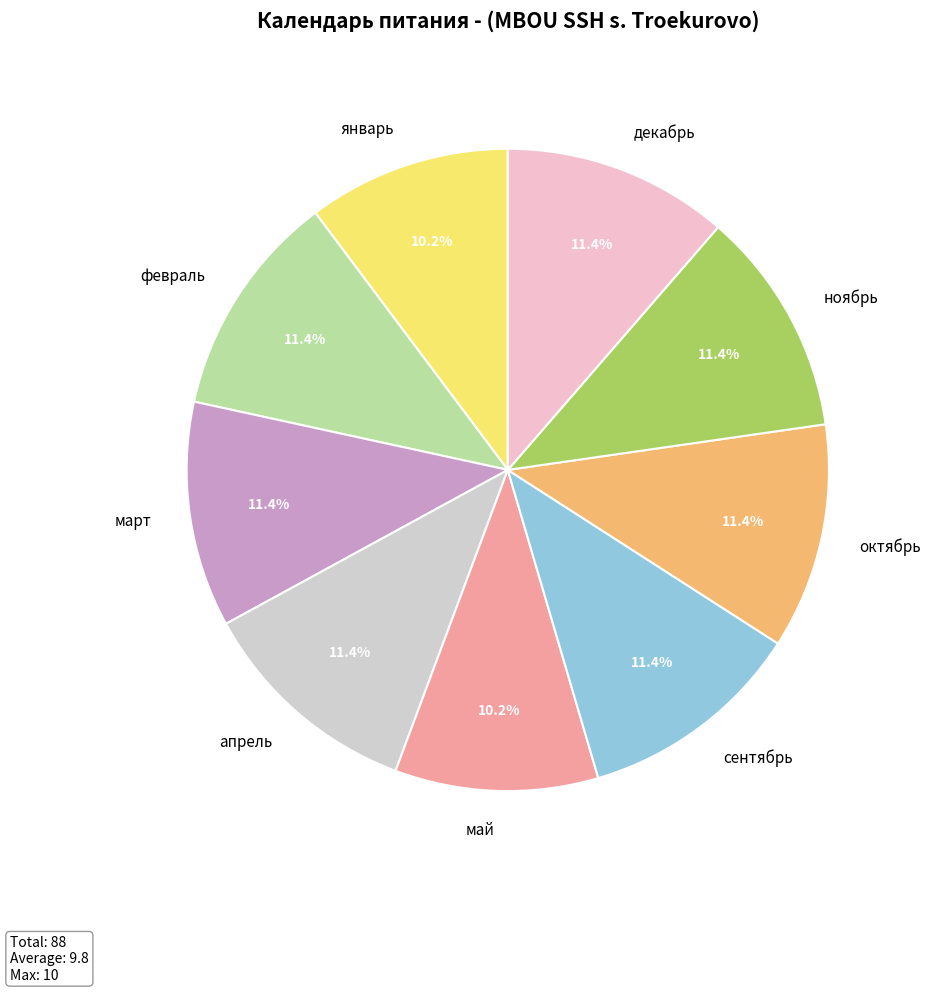

What percentage is the декабрь slice, to the nearest percent?

11%